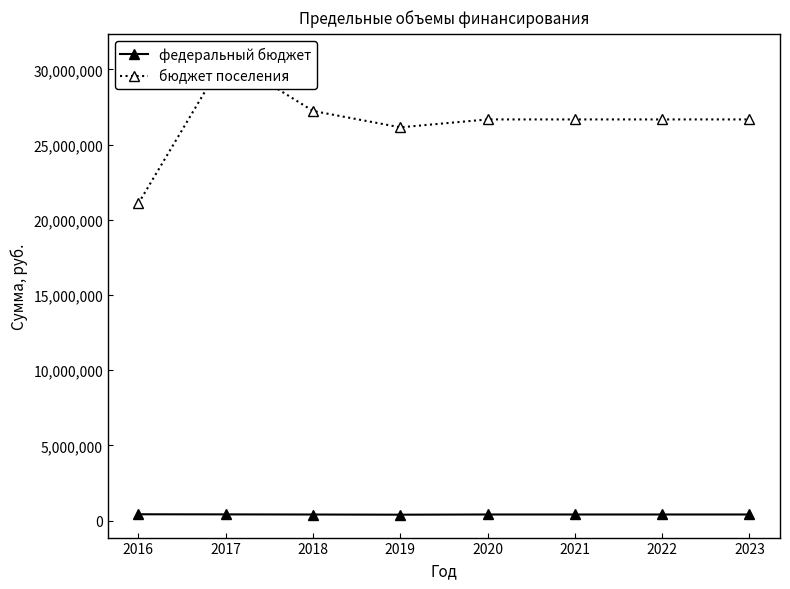

What are all the series names shown in the legend?

федеральный бюджет, бюджет поселения